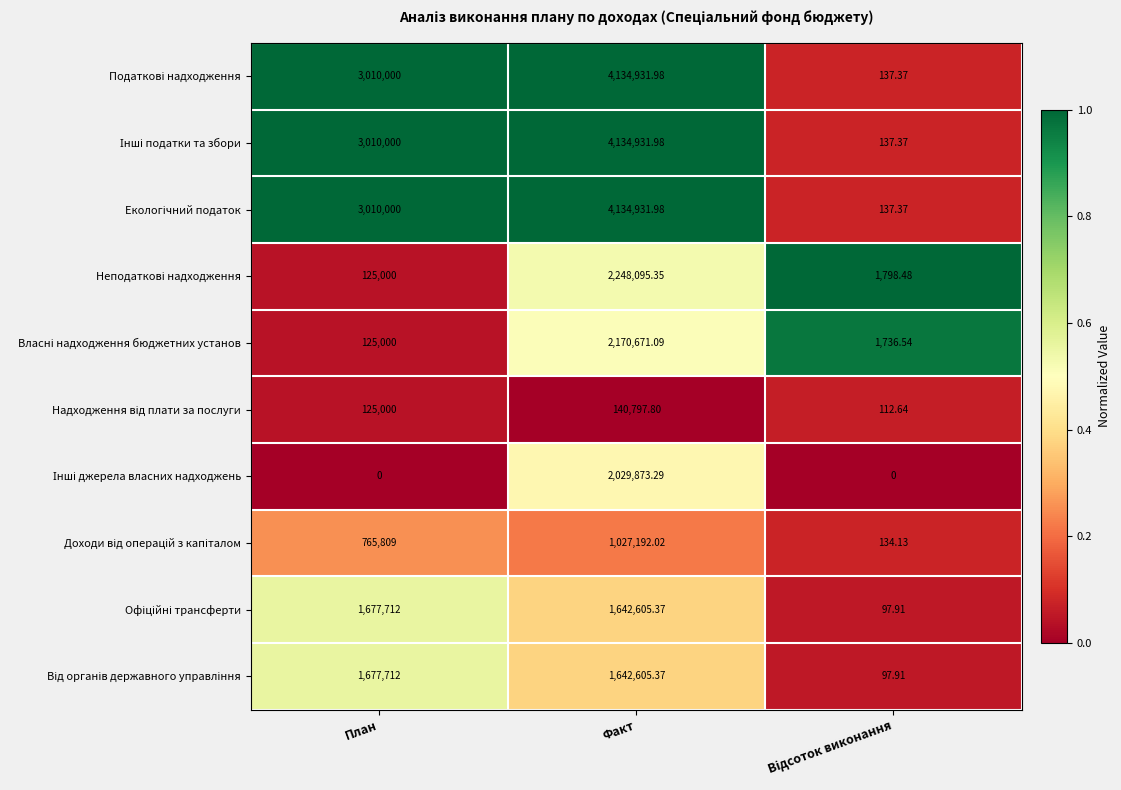

At which category is the sum across all series the highest?

Факт